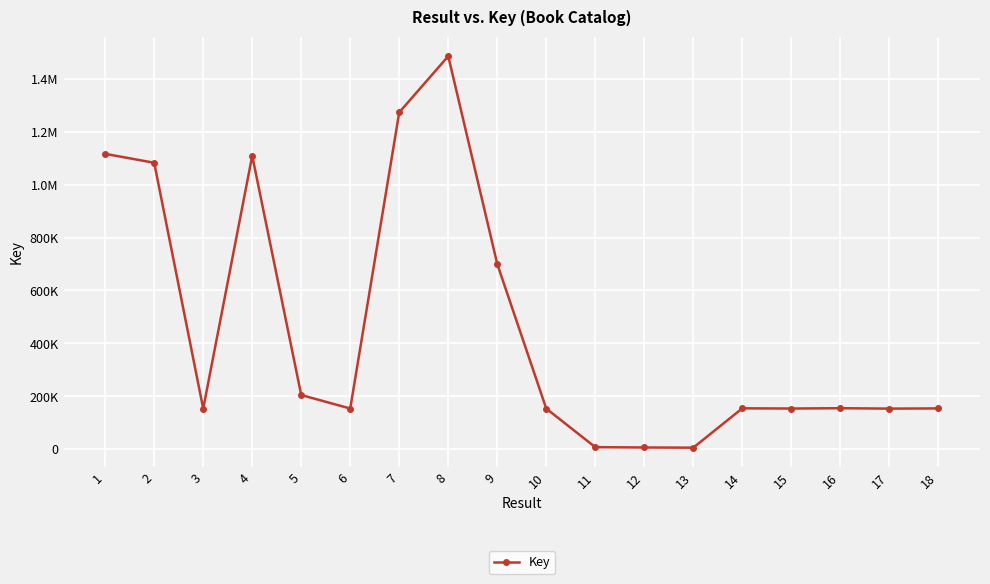

The chart shows a value of 1116687 at 1. True or false?

True